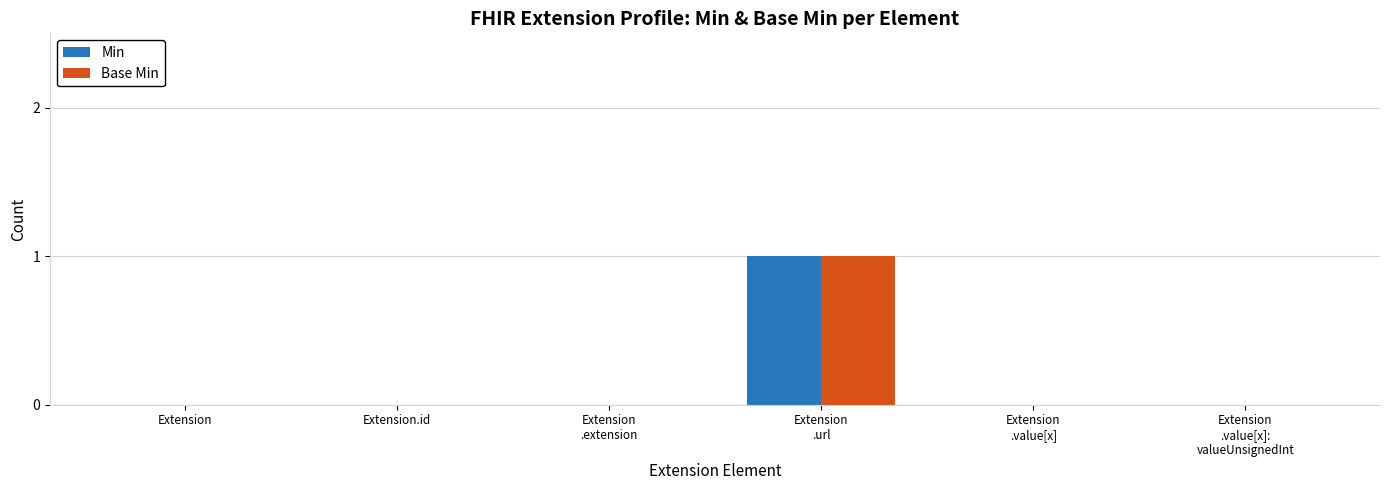

Is it true that Min equals 1 at Extension?

False